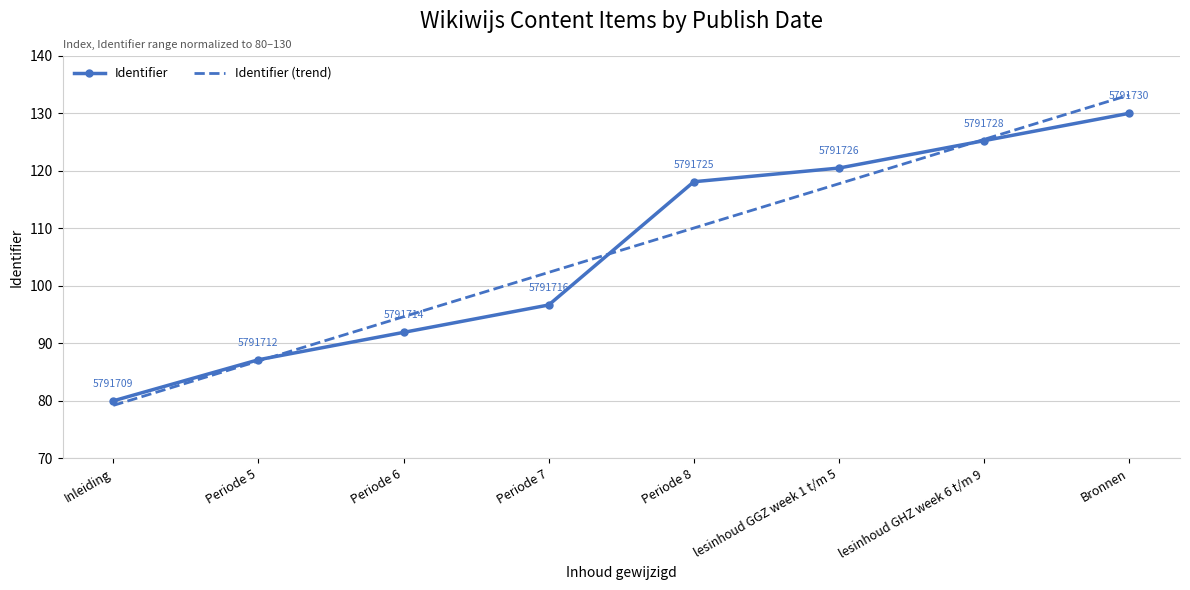

Which series has the widest spread of values?

Identifier (trend)